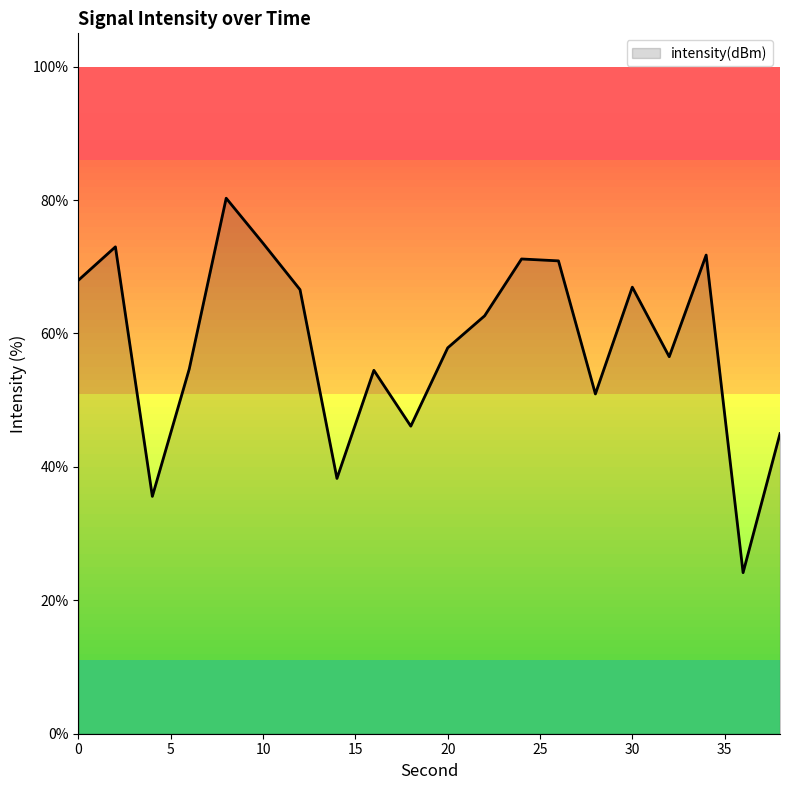

What is the maximum value shown in the chart?

80.3